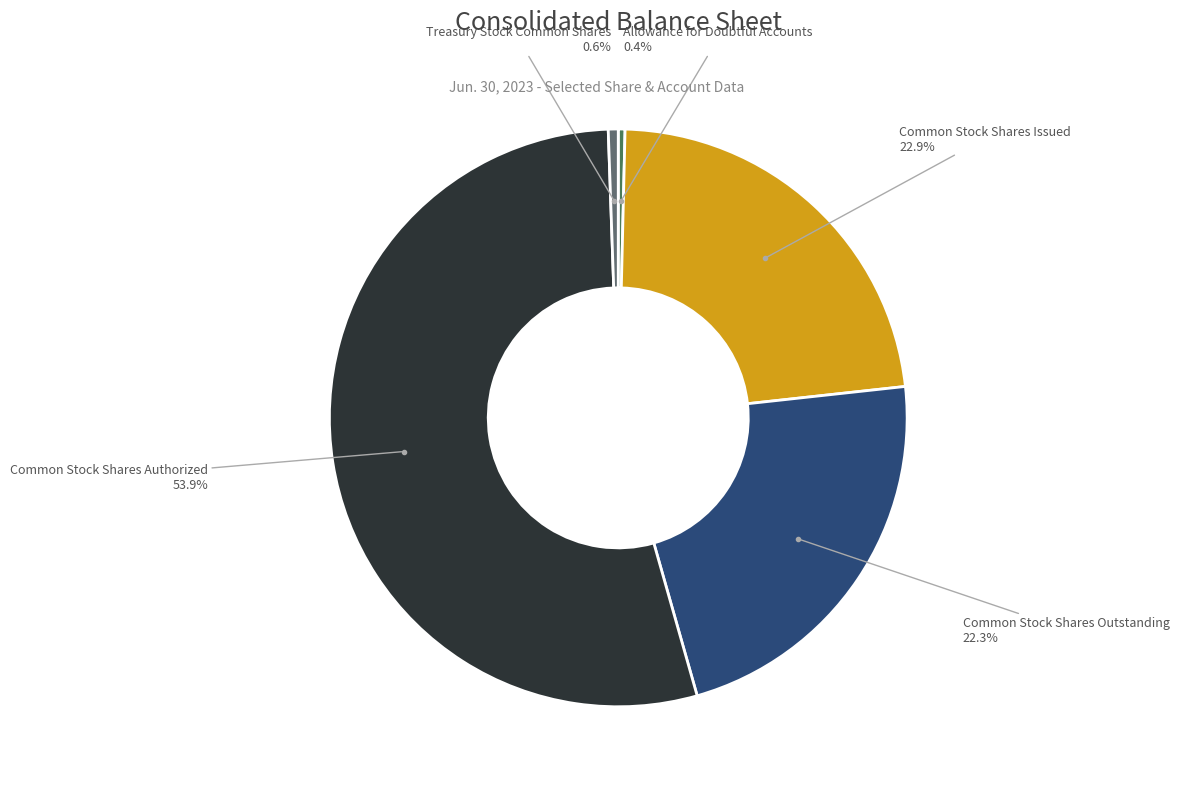

Which slice represents more than half of the pie?

Common Stock Shares Authorized